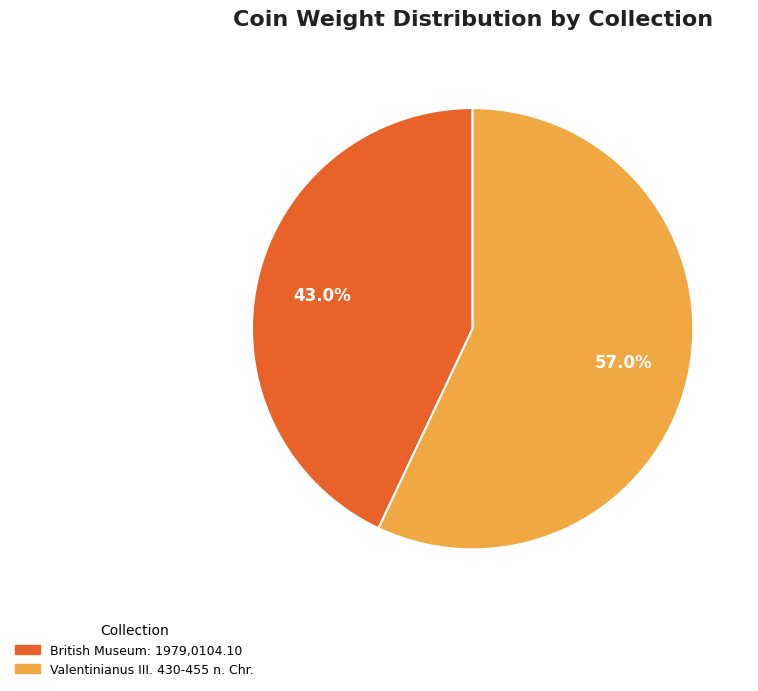

To the nearest percent, what is the difference between the Valentinianus III. 430-455 n. Chr. and British Museum: 1979,0104.10 slice percentages?

14%